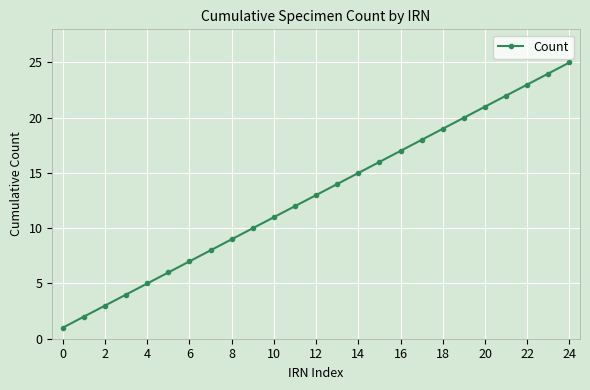

What is the greatest value displayed?

25